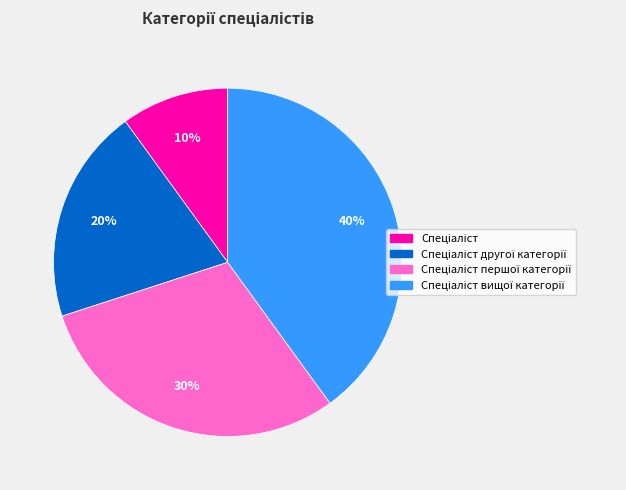

To the nearest percent, what is the difference between the largest and smallest slice percentages?

30%